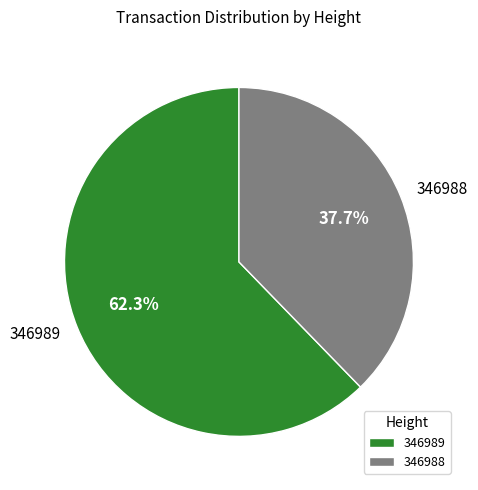

What is the largest slice in the pie chart?

346989